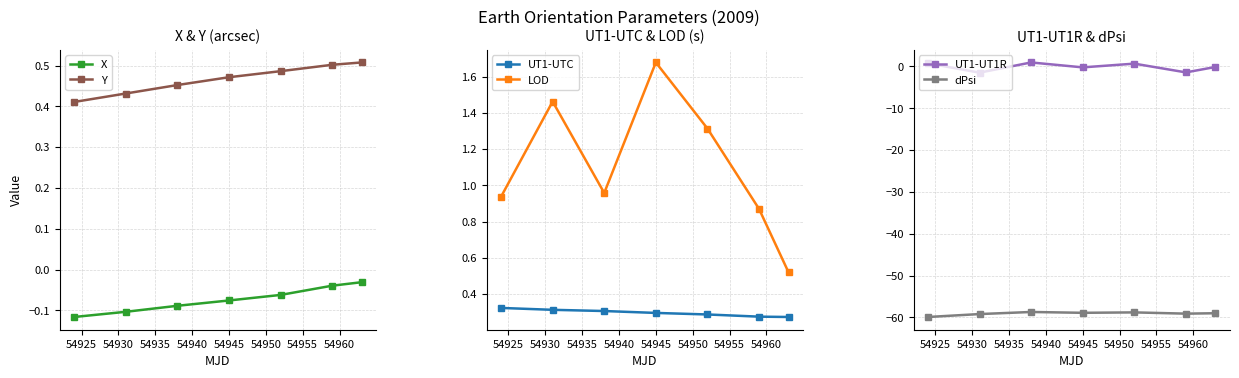

True or false: Y has more than 1 points higher than both neighbors.

False